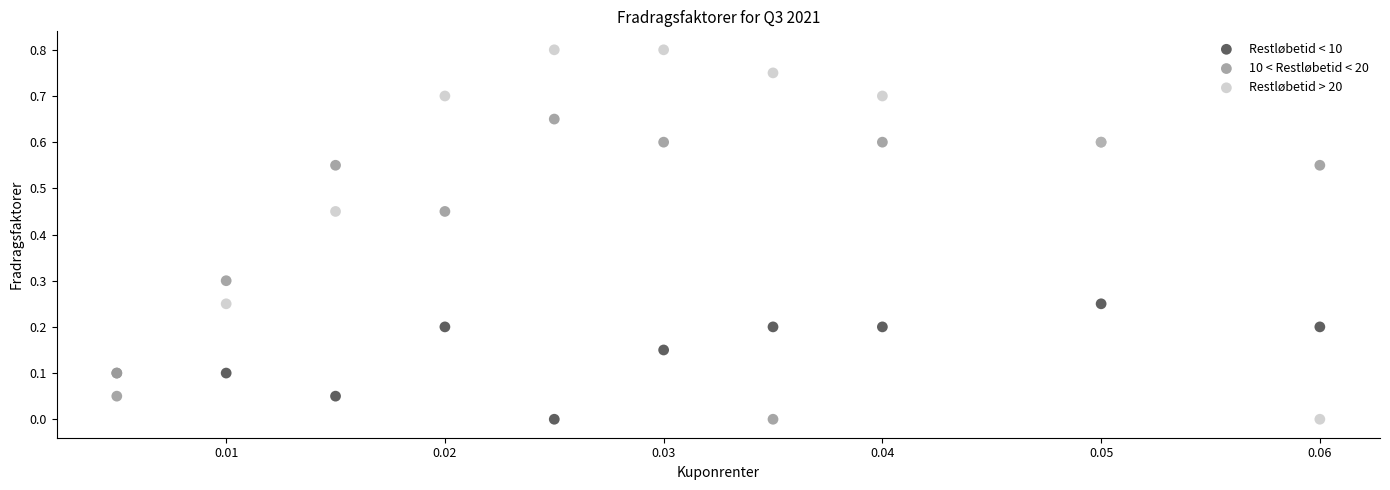

Which series reaches the maximum Y coordinate?

Restløbetid > 20